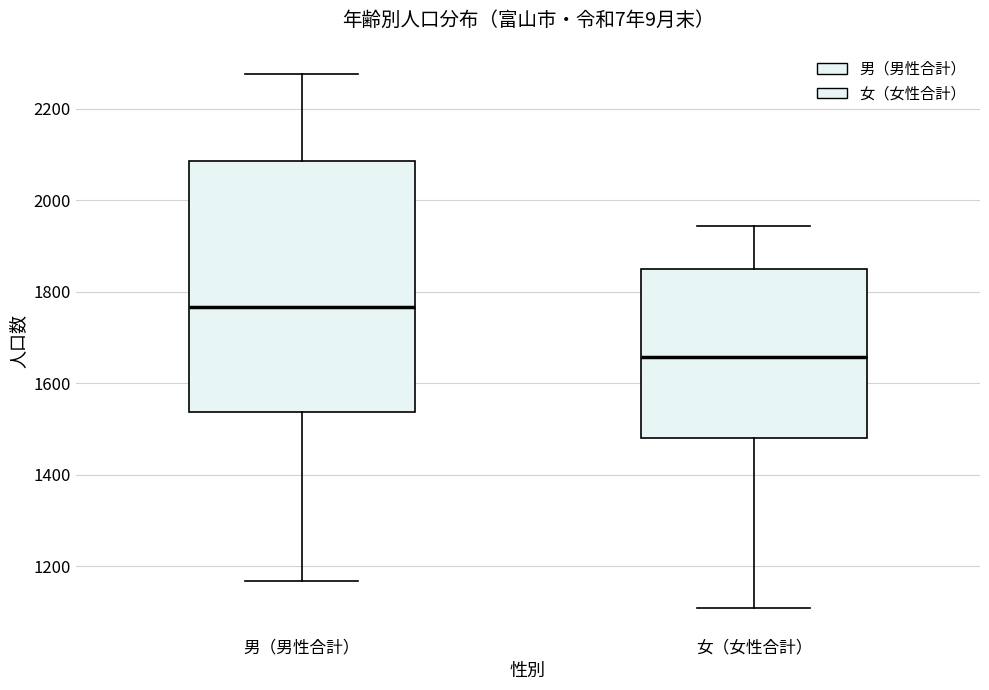

Where does the upper whisker of the box for 男（男性合計） end on the y-axis? The values are not printed on the chart, so give them approximately, as read against the axis.

2280